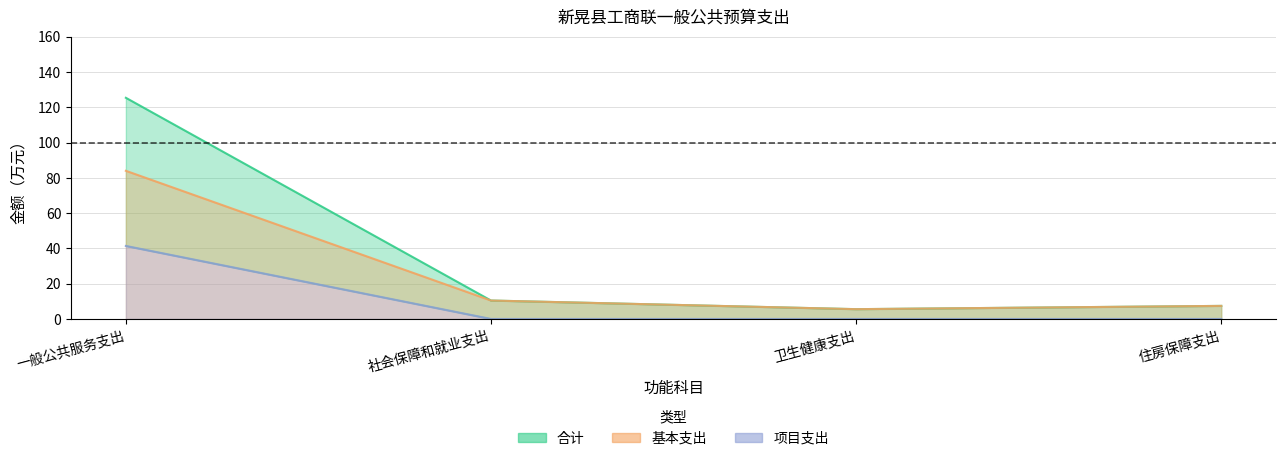

List the series in order of their peak value, highest first.

合计, 基本支出, 项目支出